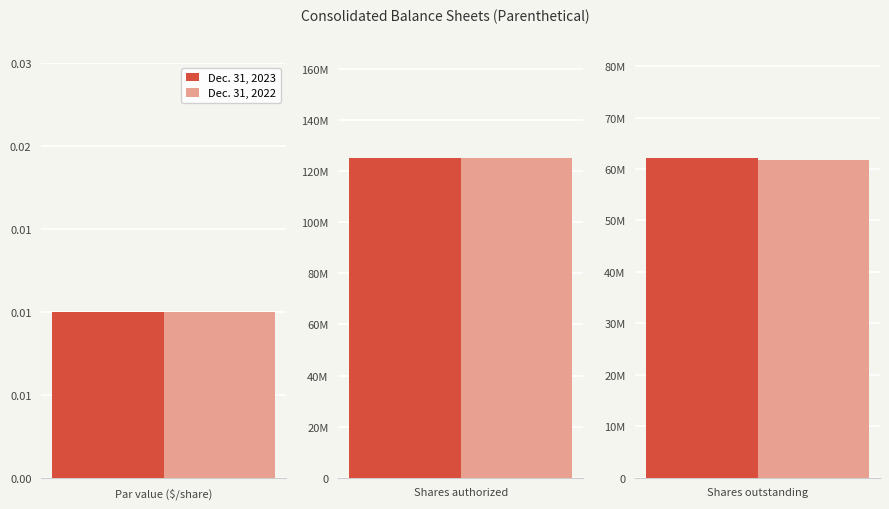

Rank the series at Shares authorized from lowest to highest value.

Dec. 31, 2023, Dec. 31, 2022